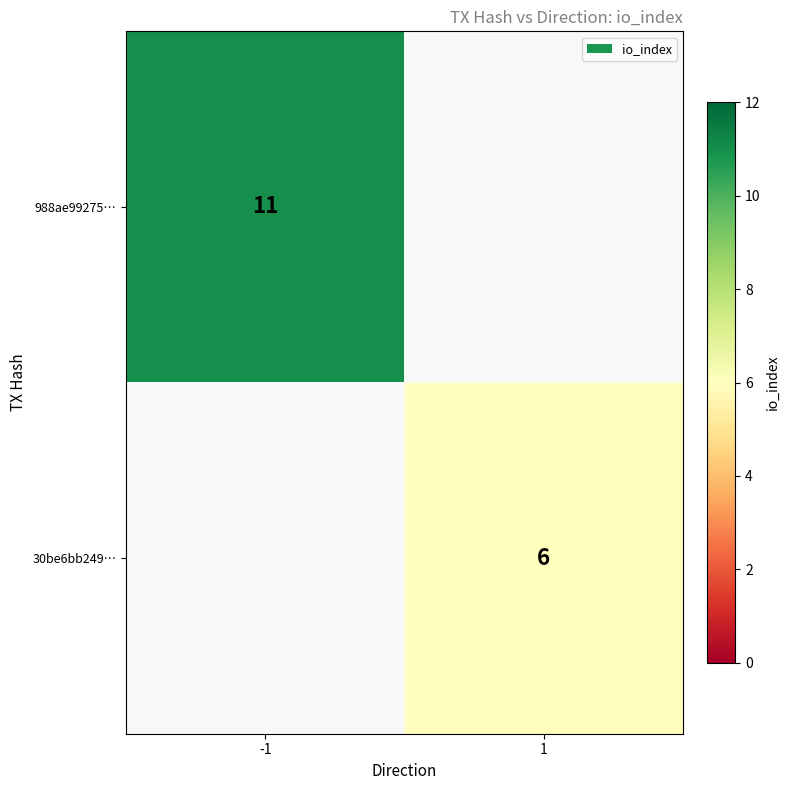

The 30be6bb249… series shows 4 at 1. True or false?

False